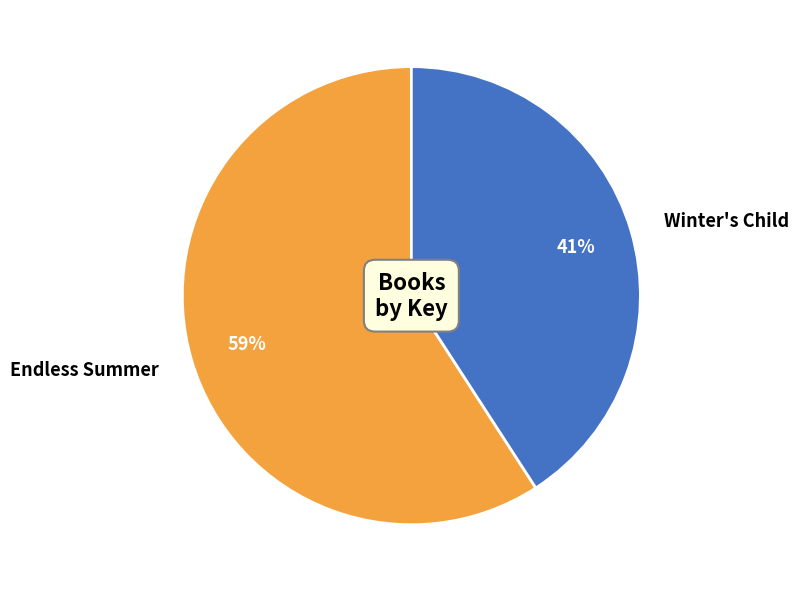

How many slices are in this pie chart?

2